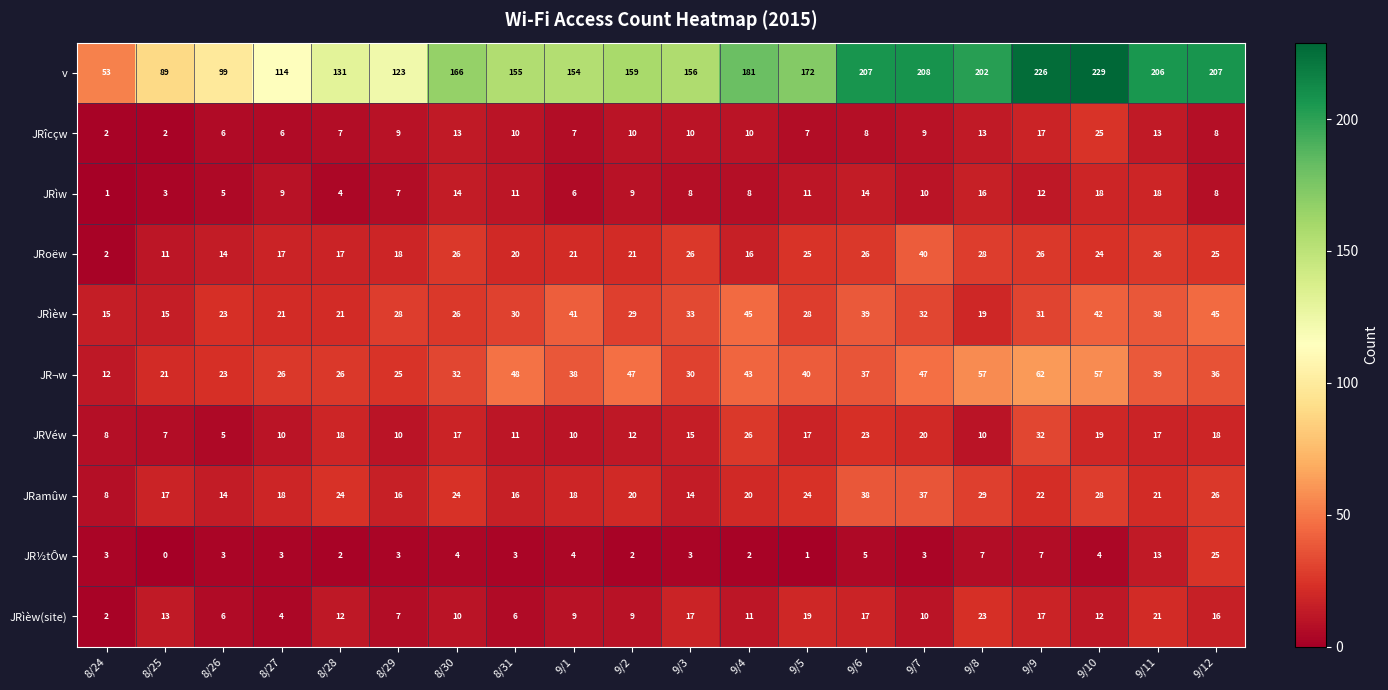

The JR½tÔw series shows 6 at 8/30. True or false?

False